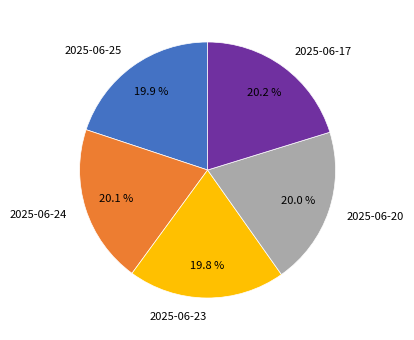

What percentage do 2025-06-23 and 2025-06-24 together represent?

39.9%